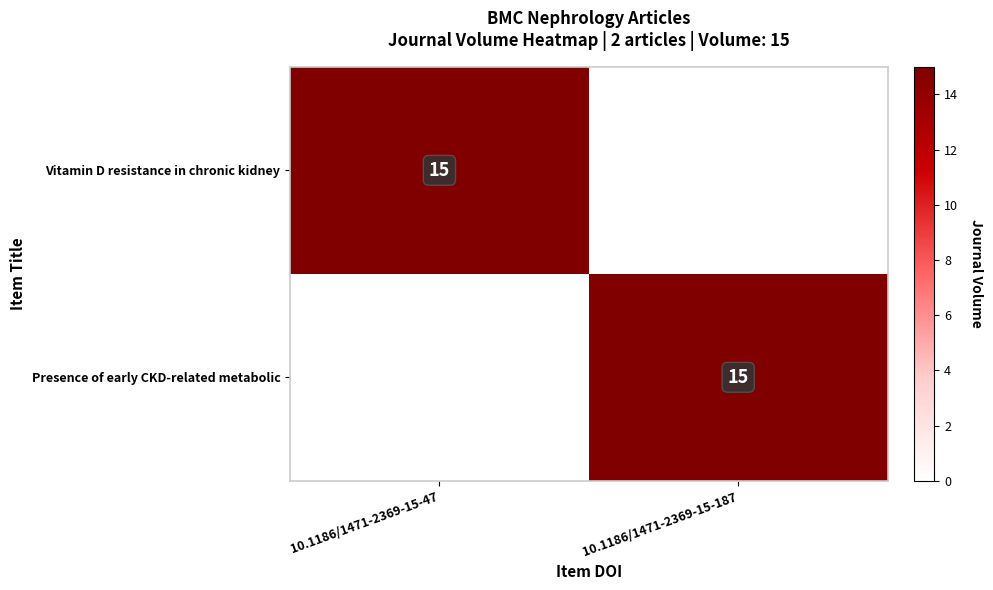

True or false: Vitamin D resistance in chronic kidney has a value of 24 at 10.1186/1471-2369-15-47.

False